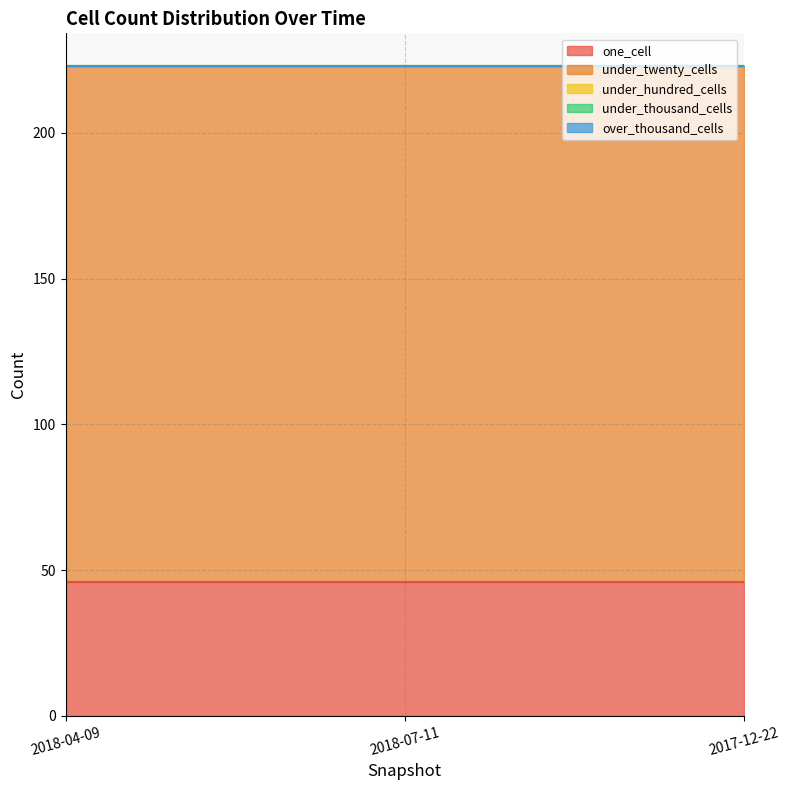

How many series are shown in this chart?

5